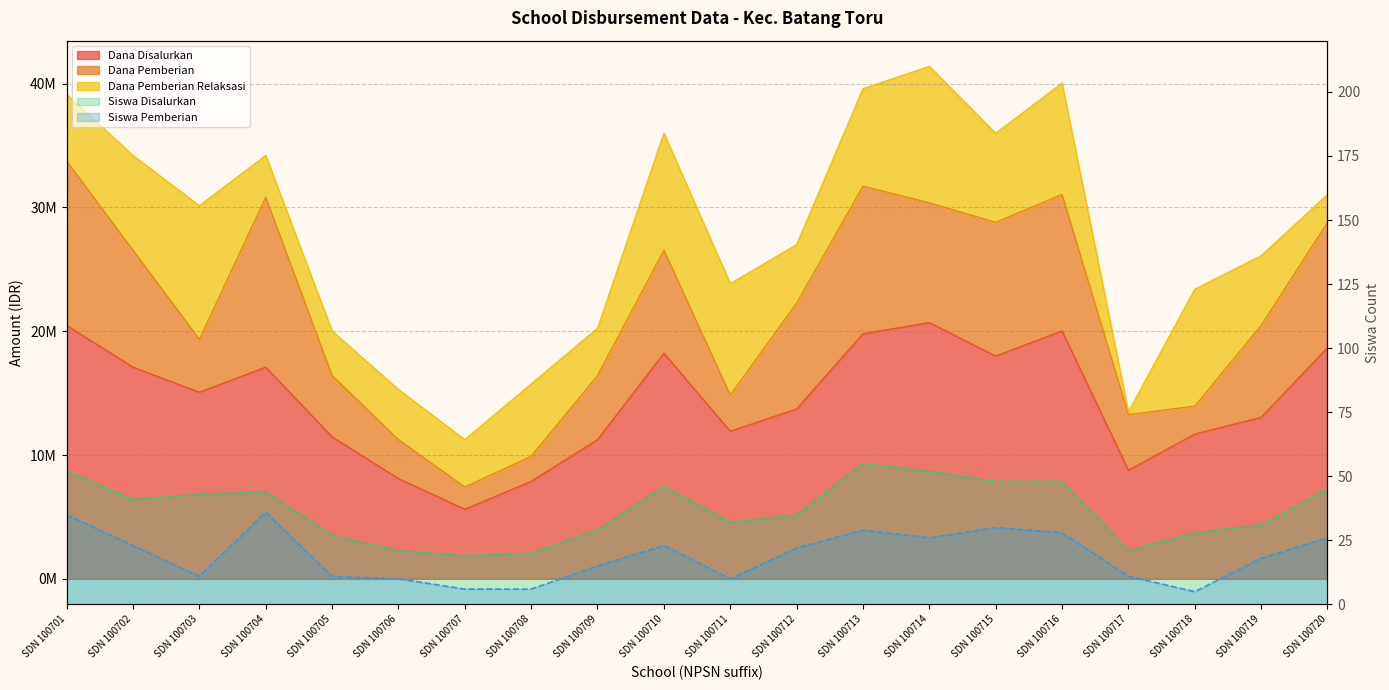

The Siswa Disalurkan series shows 46 at SDN 100710. True or false?

True